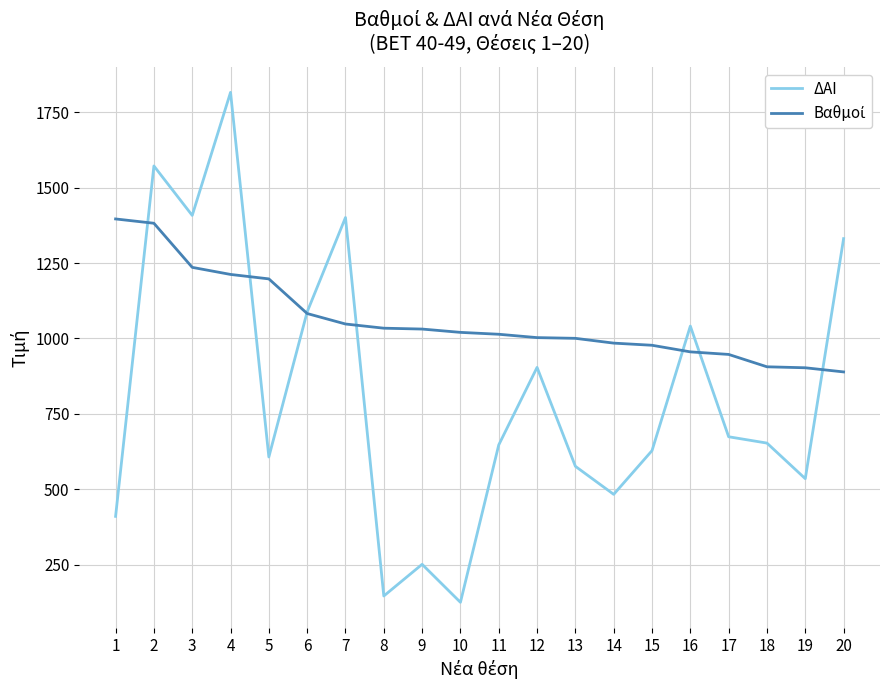

What is the greatest value displayed?

1816.0